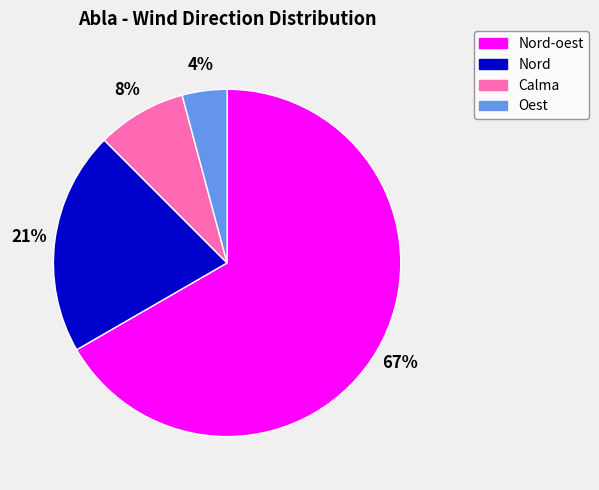

To the nearest percent, what is the combined percentage of Calma and Nord-oest?

75%